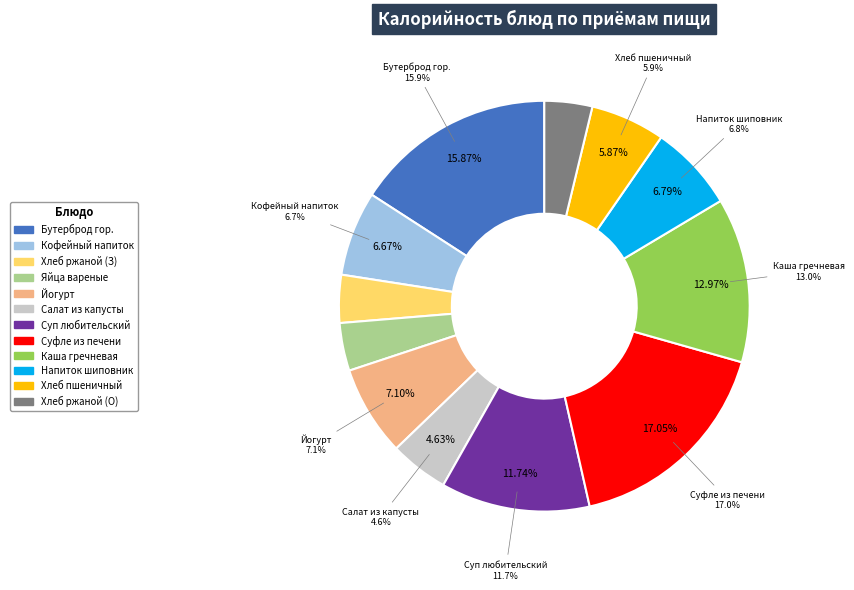

How many segments does this pie chart have?

12